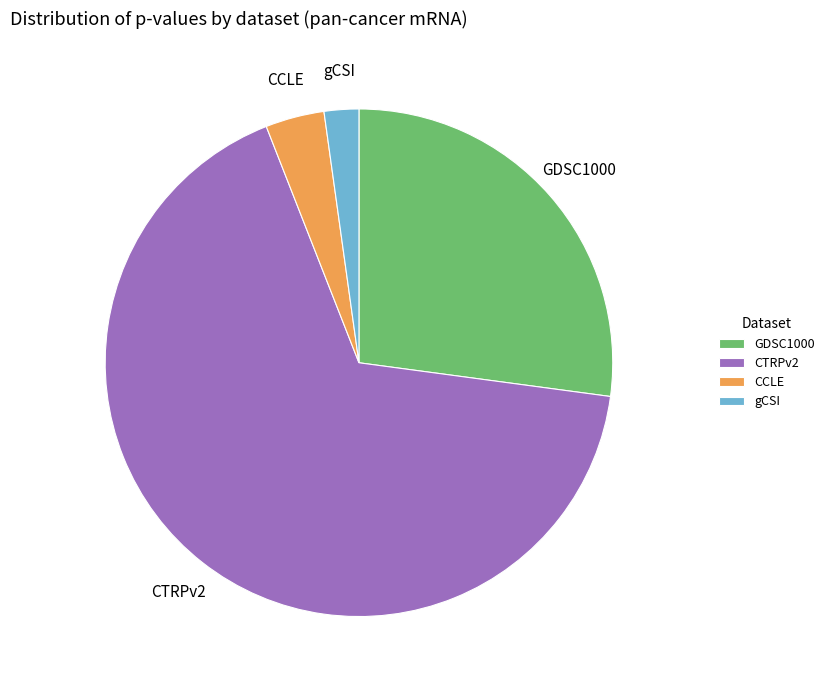

Which slice represents more than half of the pie?

CTRPv2